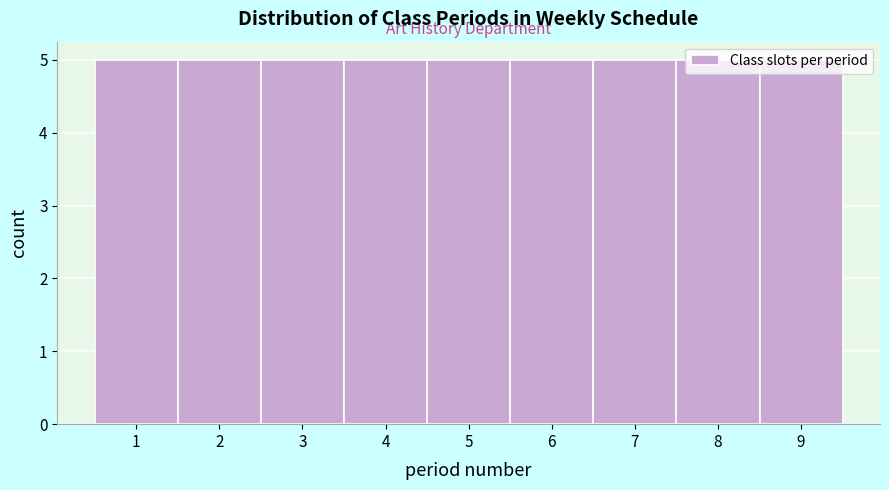

Reading left to right, transcribe this chart: for each bar, give the range it covers on the x-axis and its height. The values are not printed on the chart, so give them approximately, as read against the axis.

0.5 to 1.5: 5
1.5 to 2.5: 5
2.5 to 3.5: 5
3.5 to 4.5: 5
4.5 to 5.5: 5
5.5 to 6.5: 5
6.5 to 7.5: 5
7.5 to 8.5: 5
8.5 to 9.5: 5